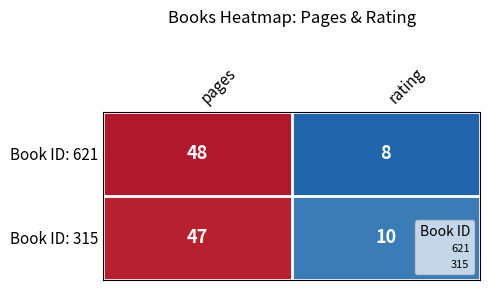

Reading right to left, transcribe all the data shown in this chart.

Book ID: 621: rating=8	pages=48
Book ID: 315: rating=10	pages=47